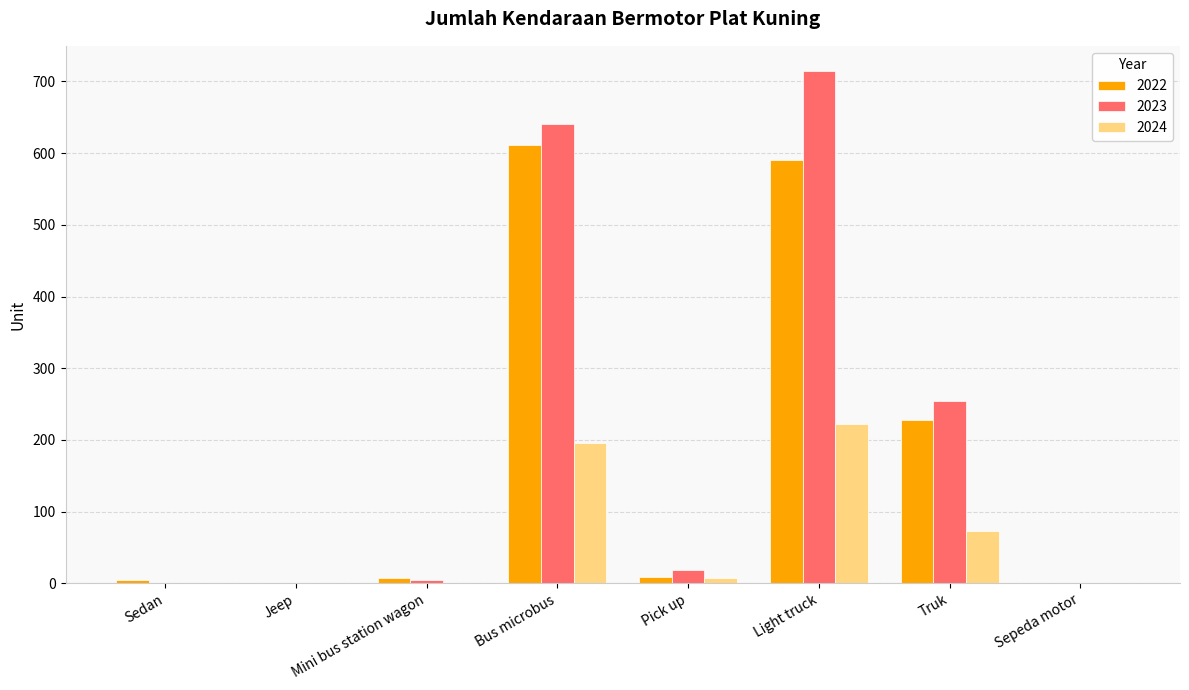

Which series changed the most between Pick up and Sepeda motor?

2023